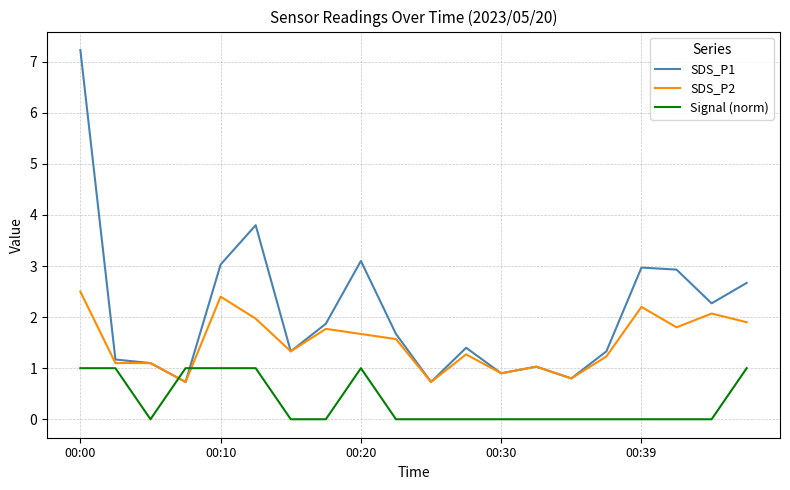

What is the highest value of the Signal (norm) series?

1.0